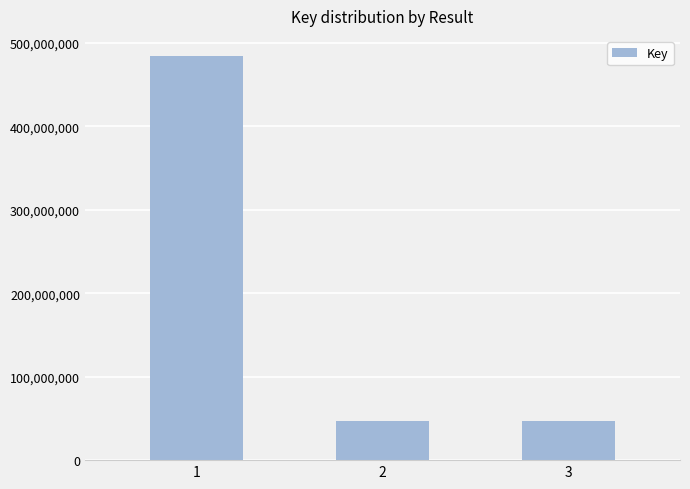

Is it true that the value at 1 is 484163919?

True